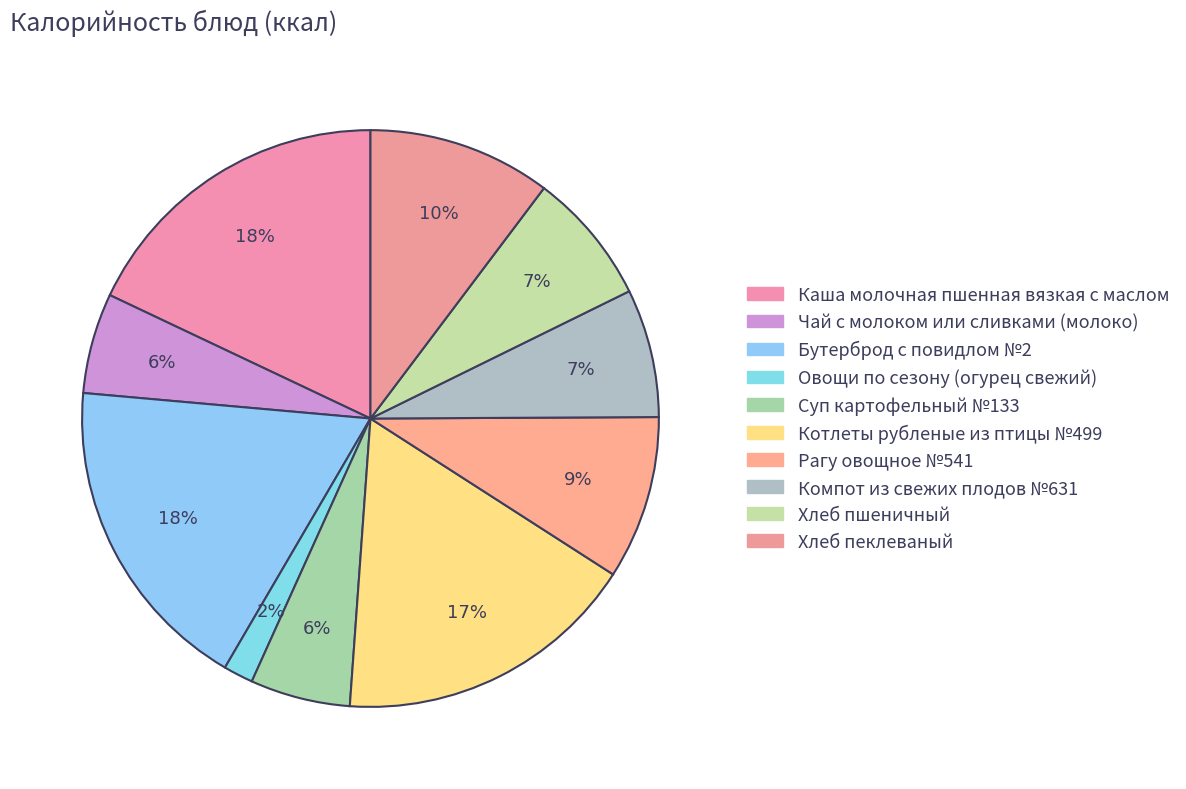

Count the number of slices in the pie.

10